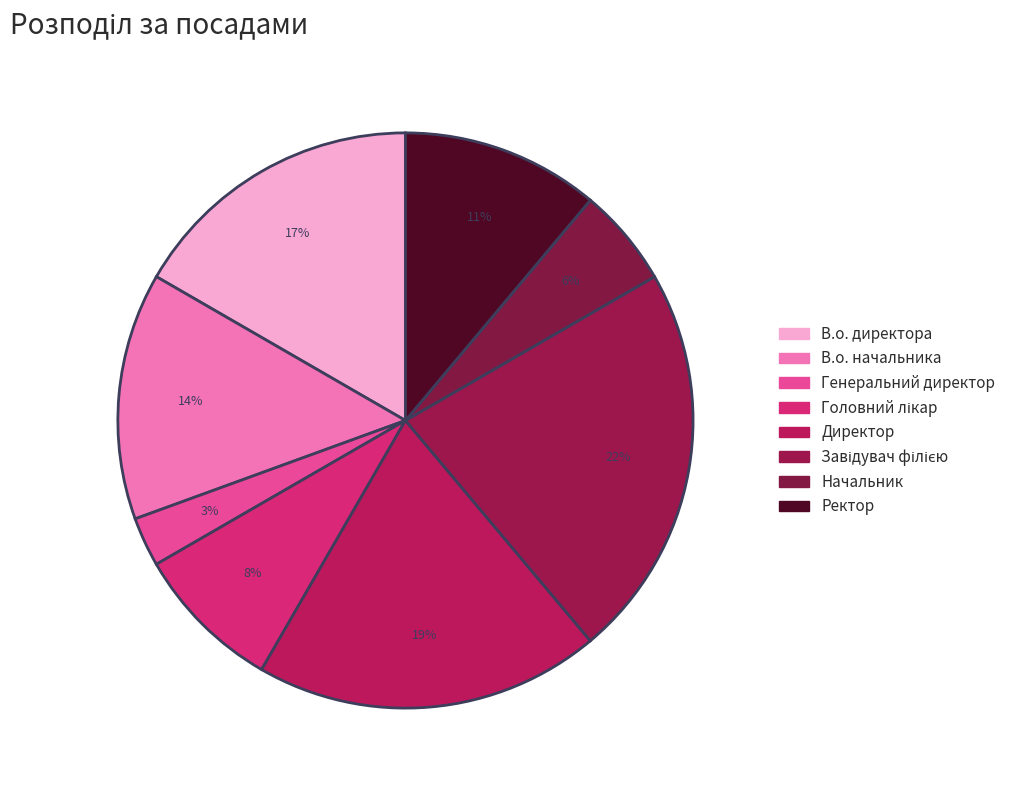

How much of the chart is everything except В.о. директора?

83.3%